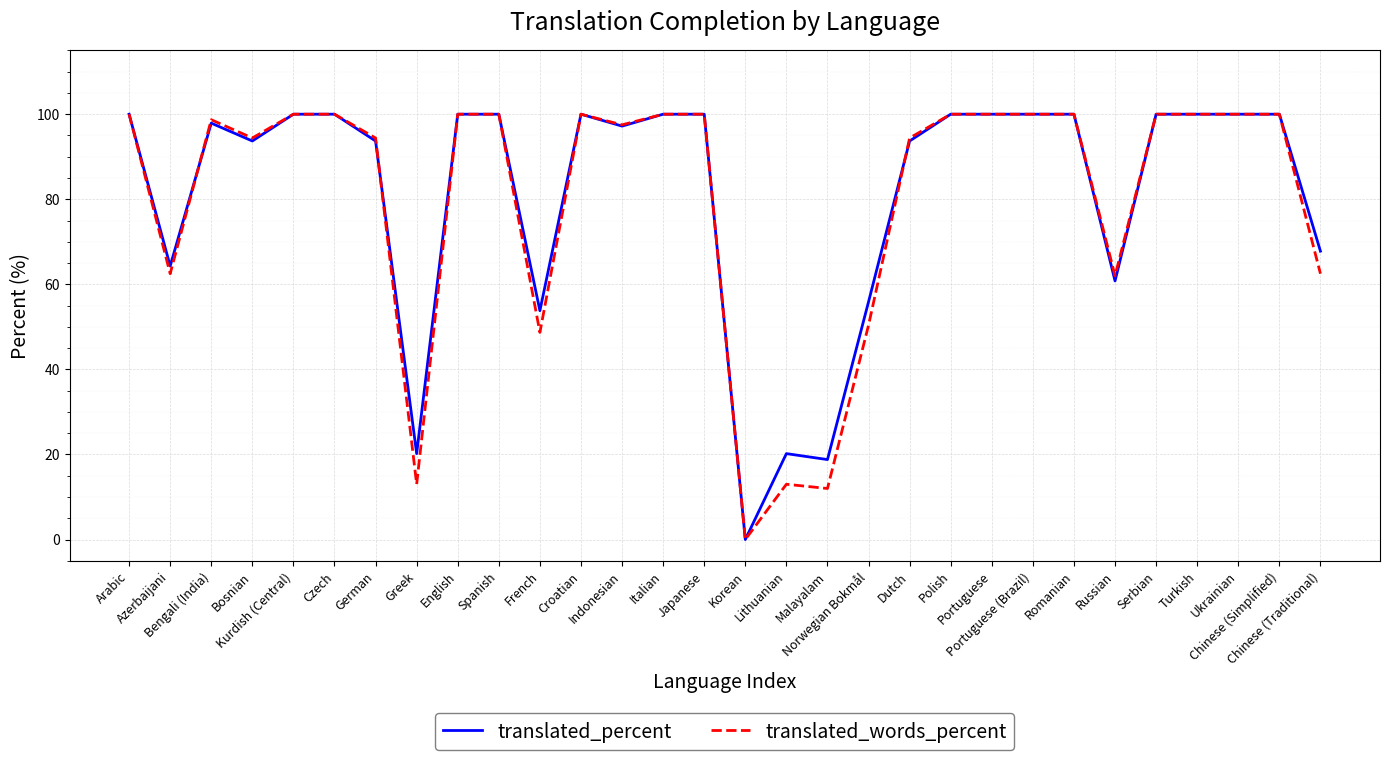

Rank the series by their average value, from lowest to highest.

translated_words_percent, translated_percent